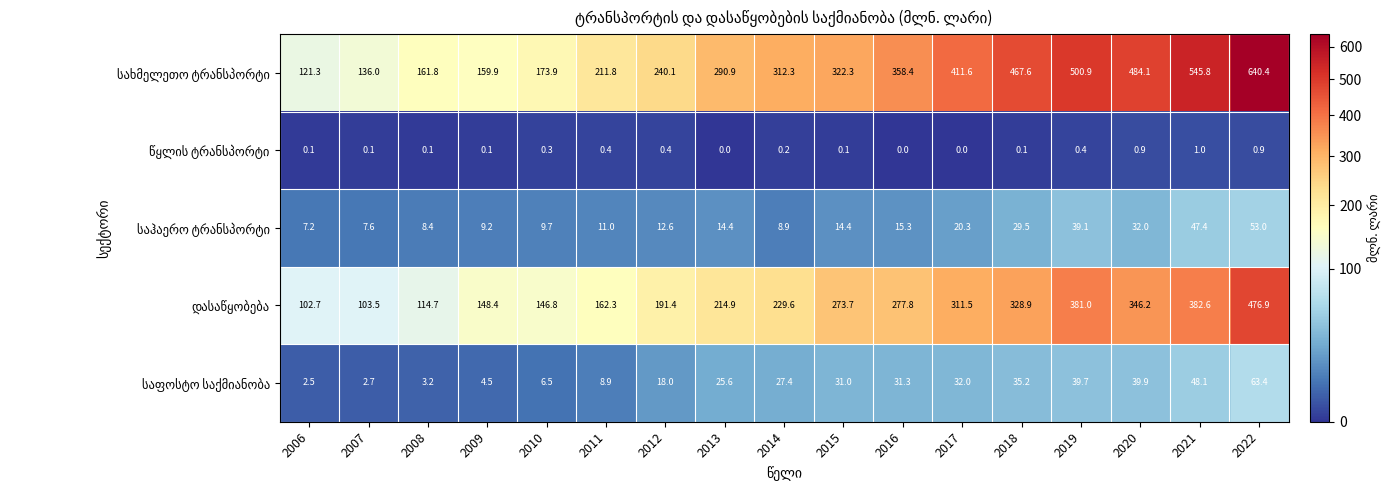

What is the maximum value shown in the chart?

640.4